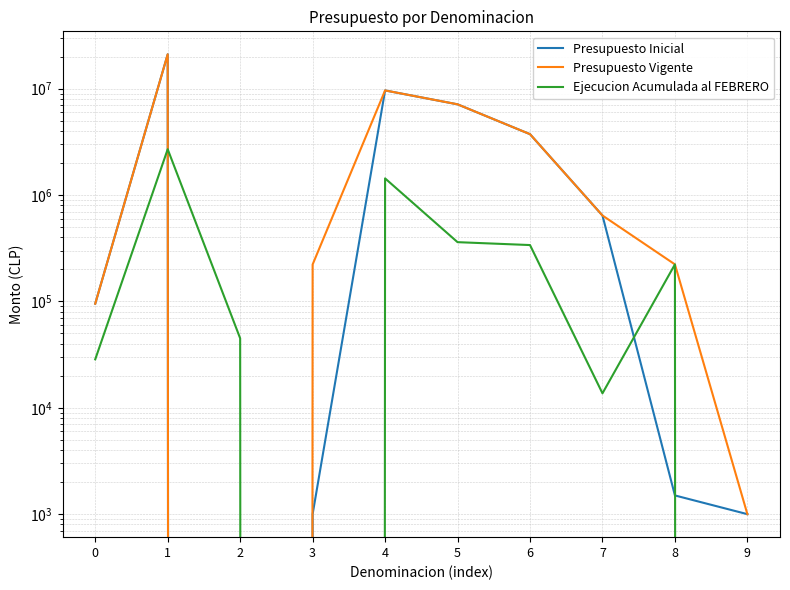

What is the total value across all series at 1?

44835458